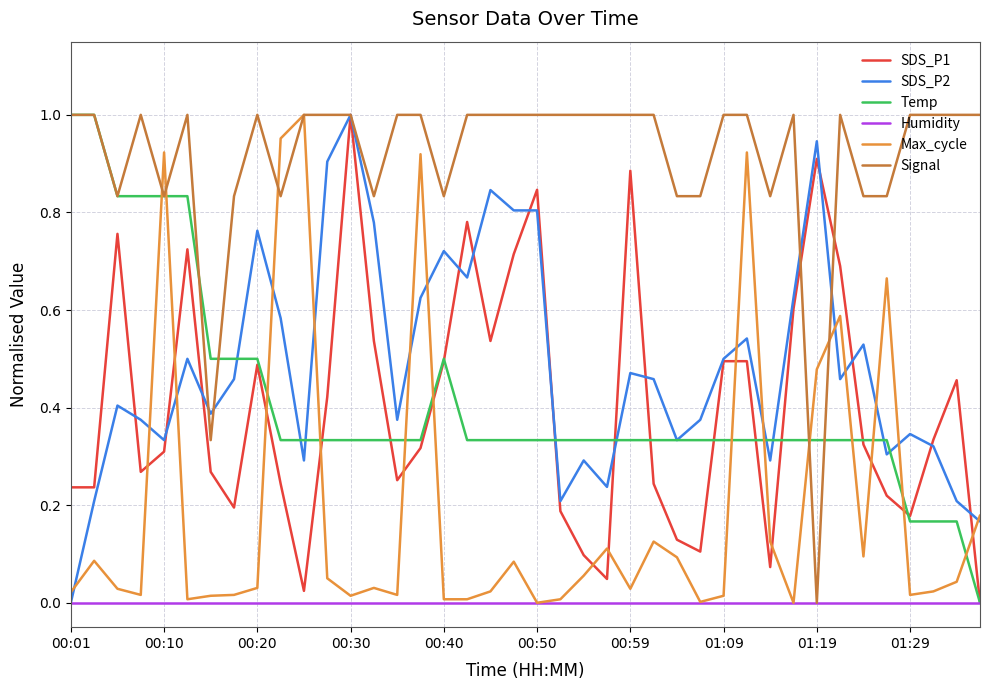

Which series has the largest total across all categories?

Signal